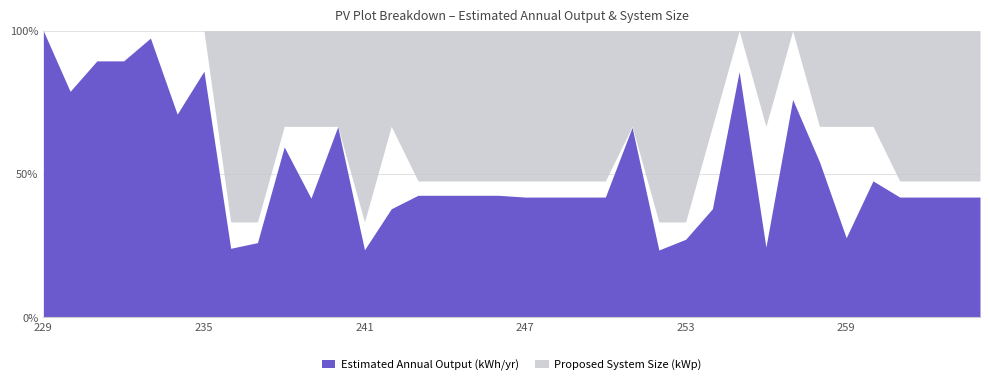

True or false: Proposed System Size (kWp) and Estimated Annual Output (kWh/yr) intersect in this chart.

False